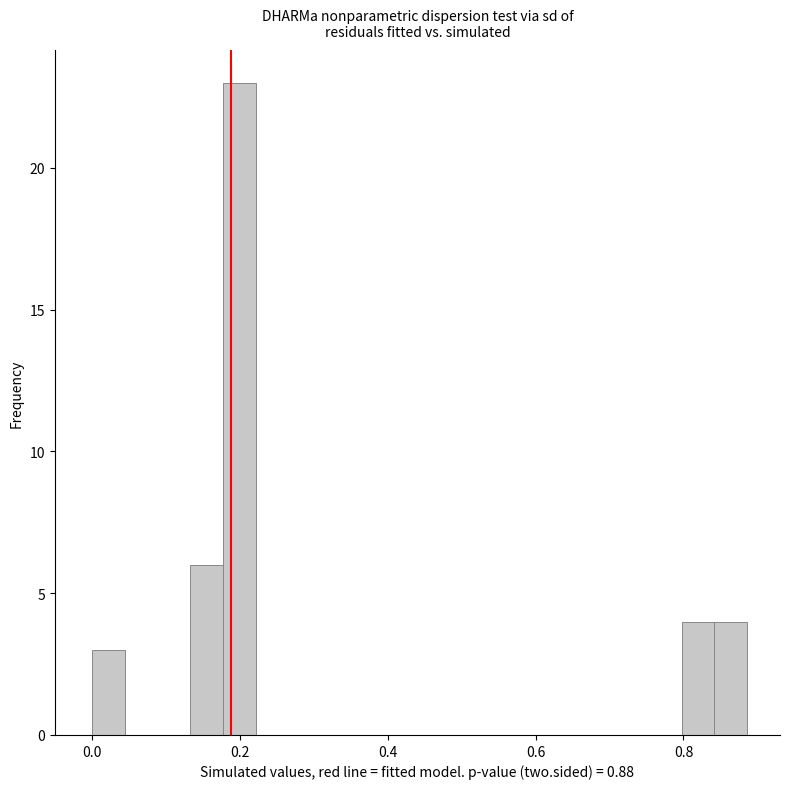

Read against the x-axis, roughly where is the centre of the tallest bar?

0.20